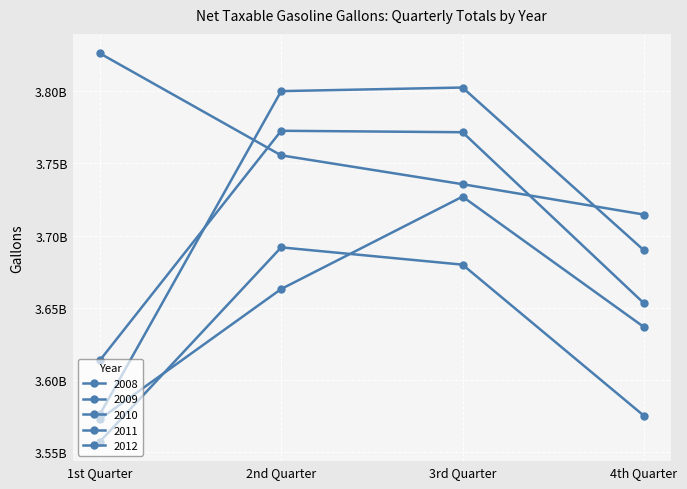

Which category has the lowest value in the 2010 series?

1st Quarter